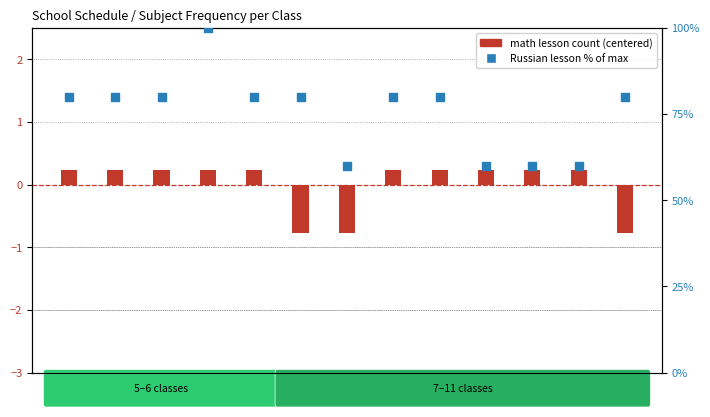

Which series has the largest total across all categories?

Russian lesson % of max